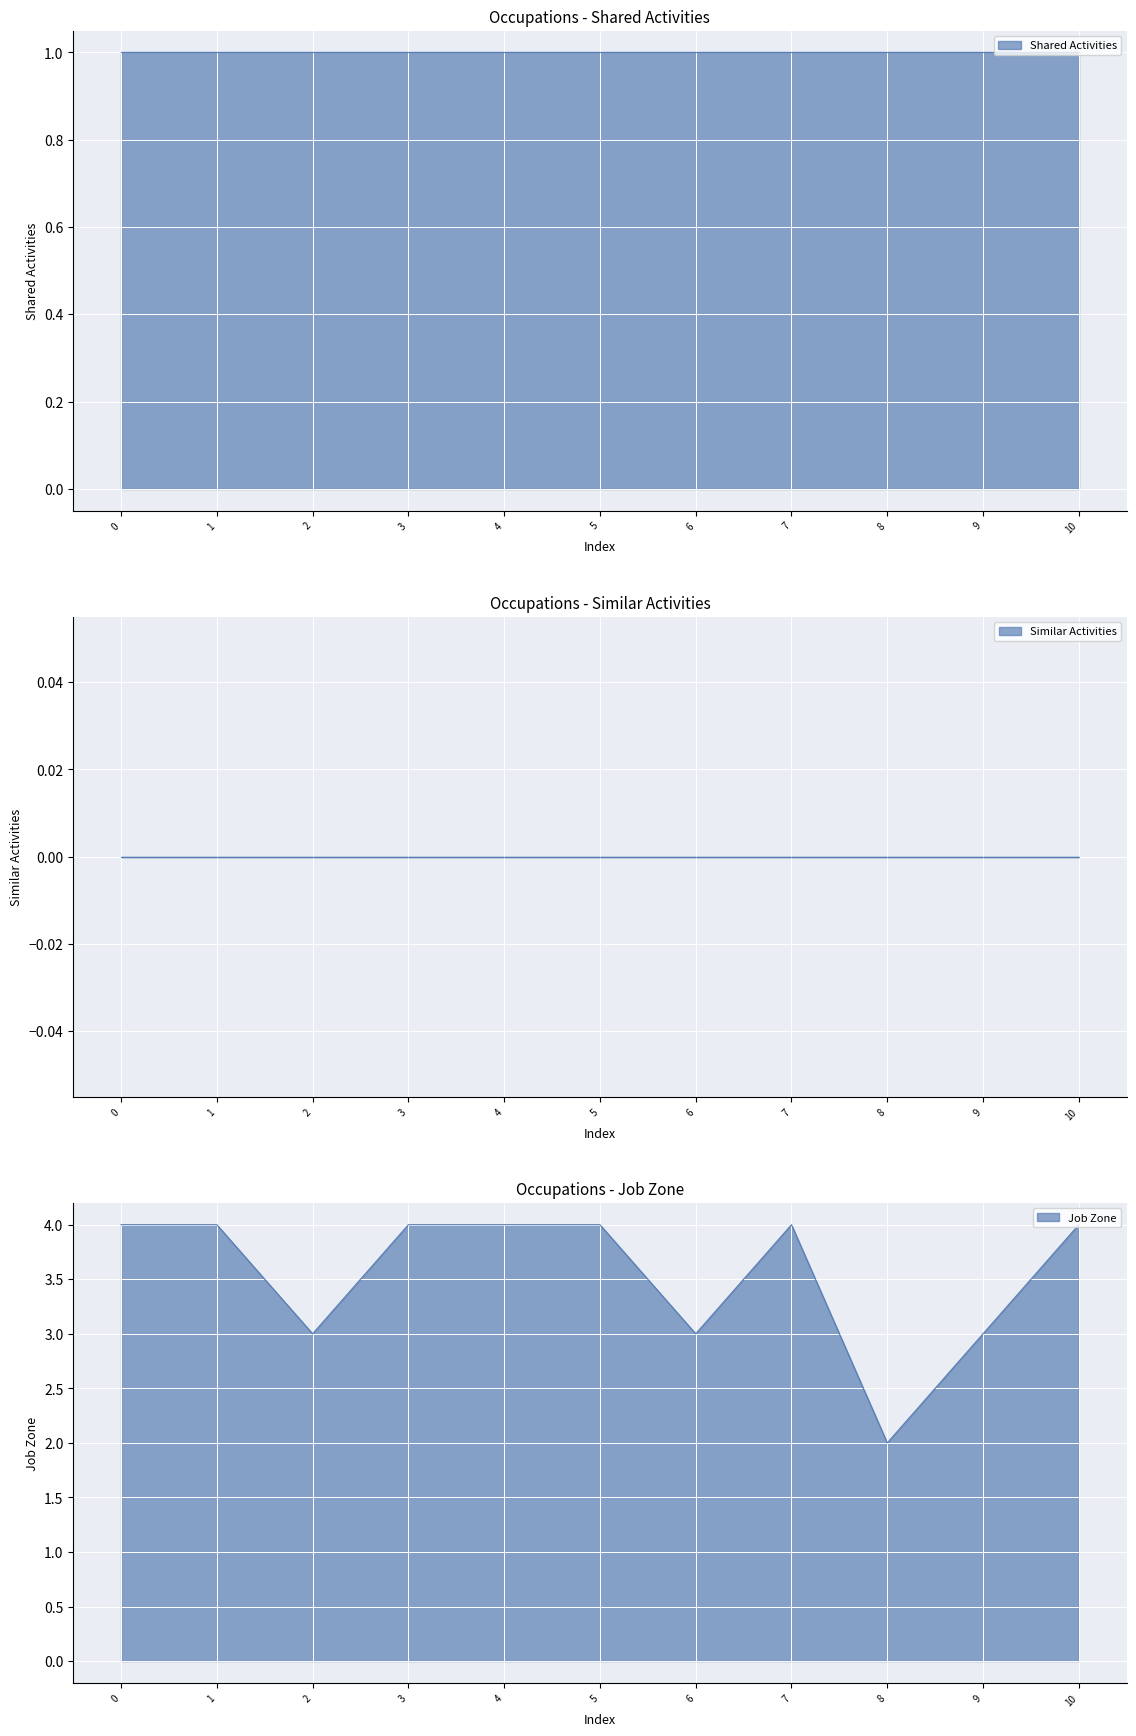

Reading right to left, transcribe all the data shown in this chart.

Shared Activities: 1	1	1	1	1	1	1	1	1	1	1
Similar Activities: 0	0	0	0	0	0	0	0	0	0	0
Job Zone: 4	3	2	4	3	4	4	4	3	4	4